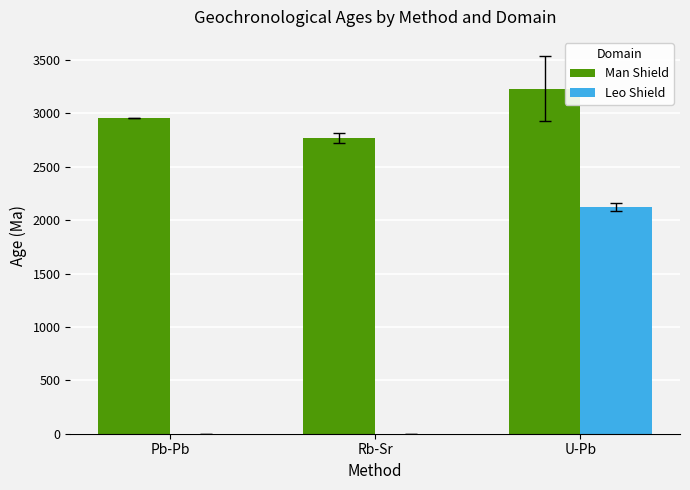

True or false: Man Shield has a value of 2769.7 at Rb-Sr.

True